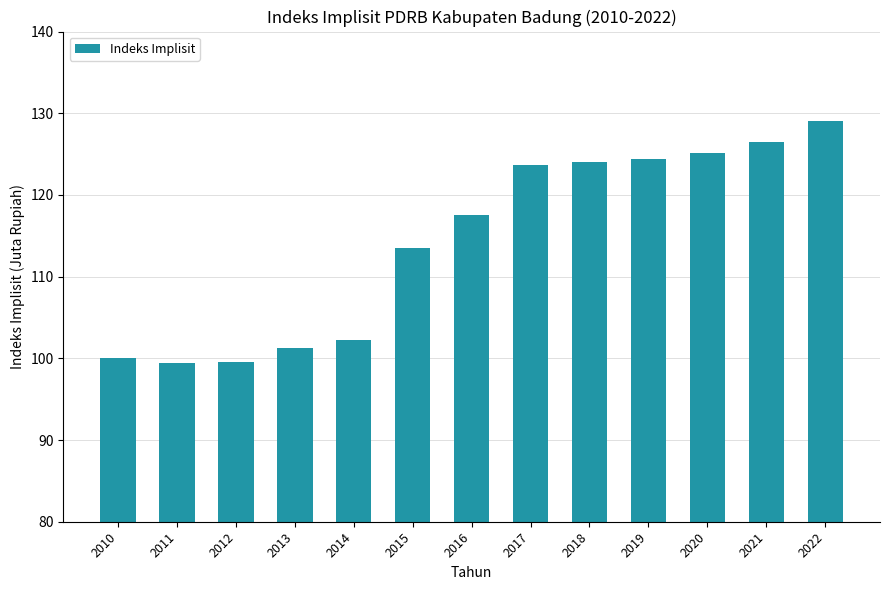

At which label does the data first exceed 117?

2016